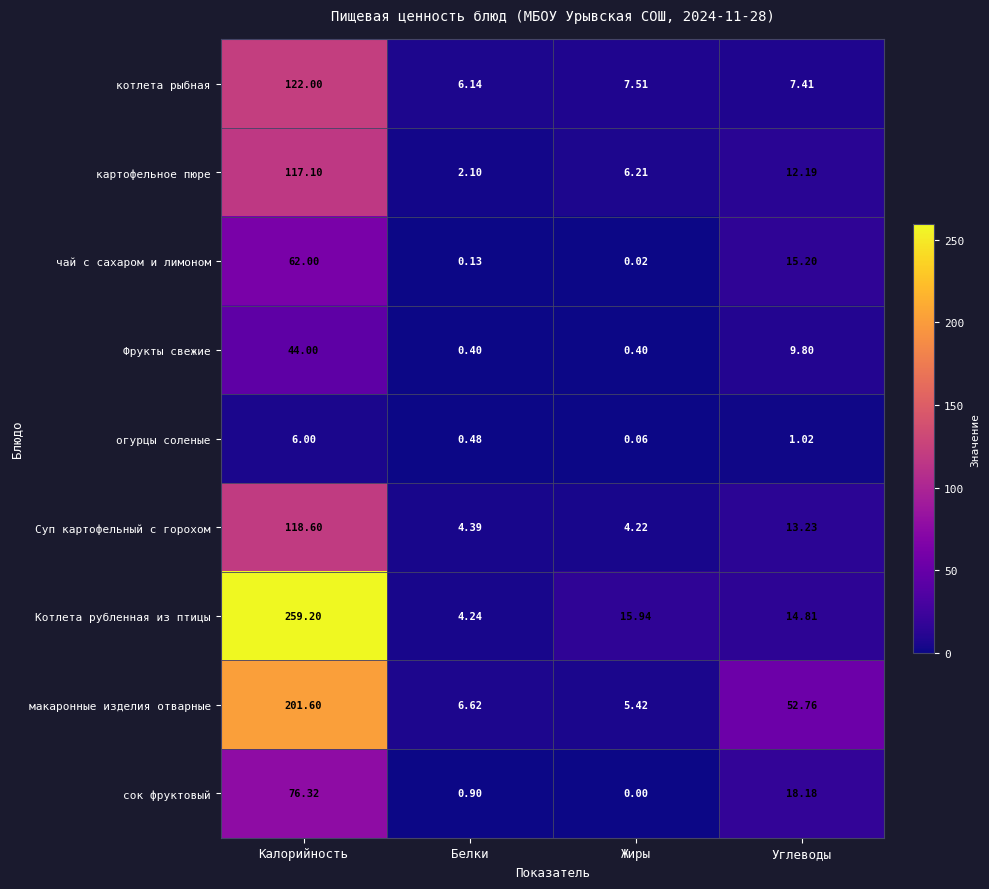

What is the total value across all series at Белки?

25.4